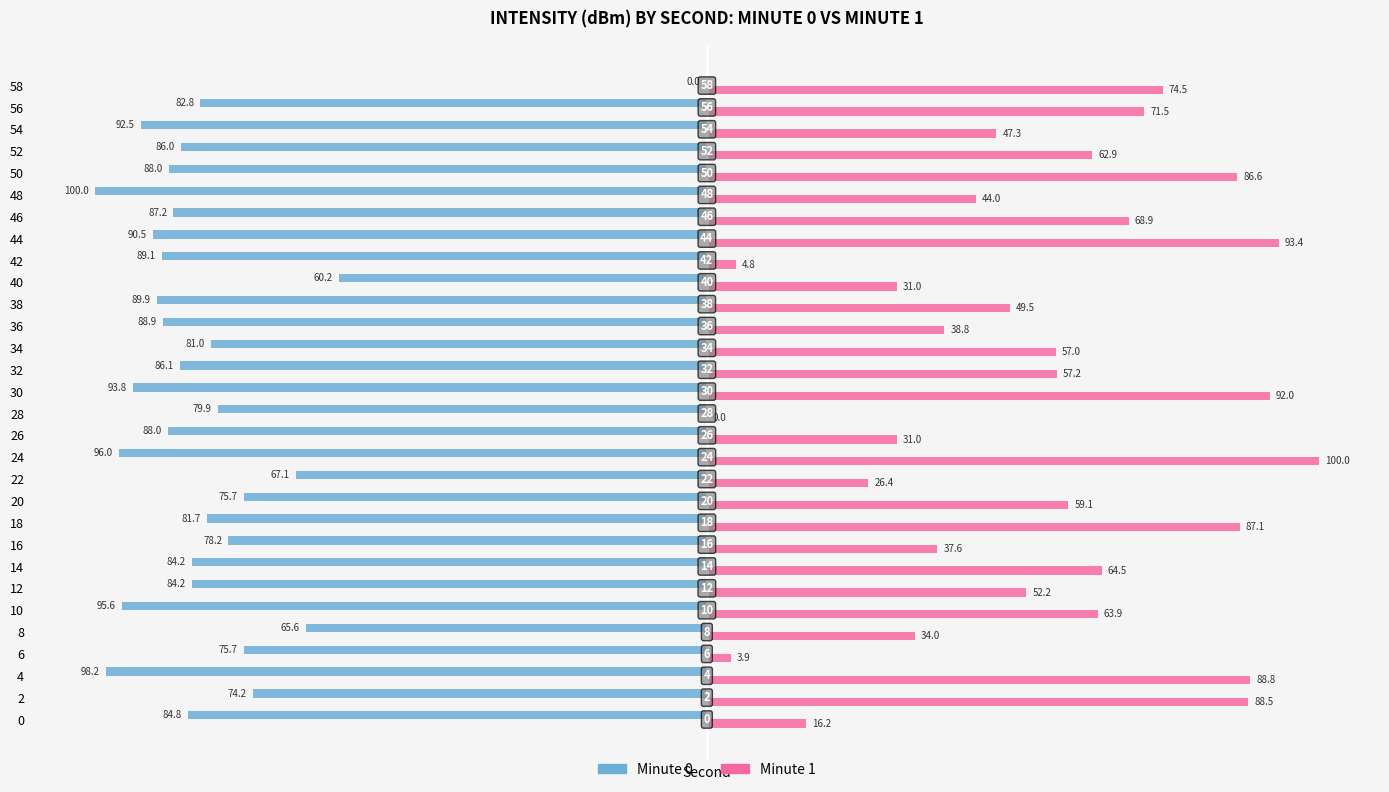

What is the value of the Minute 1 bar at the 19th from the left?

38.8